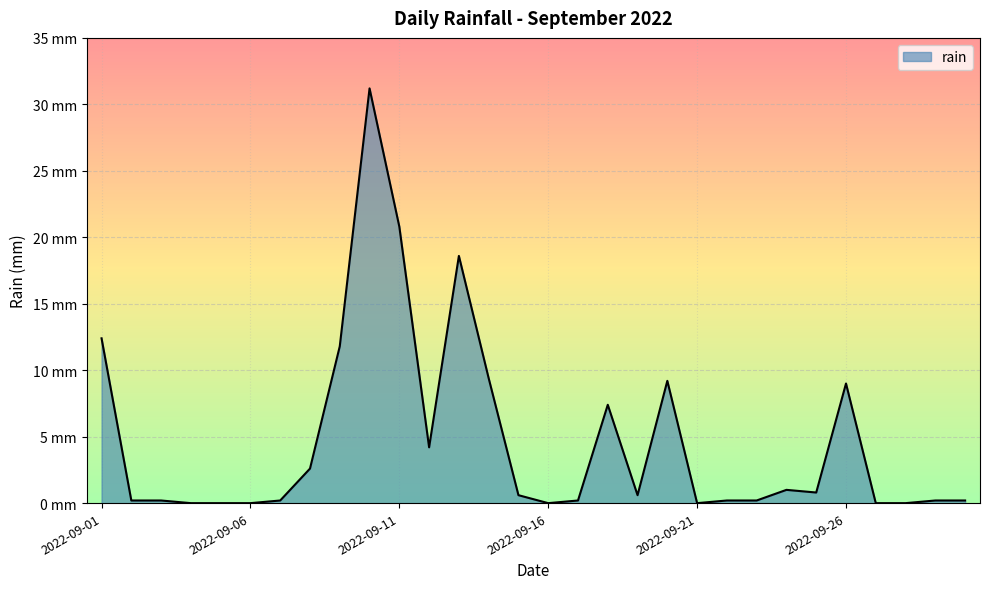

Is this an area chart (filled region under the line)?

Yes